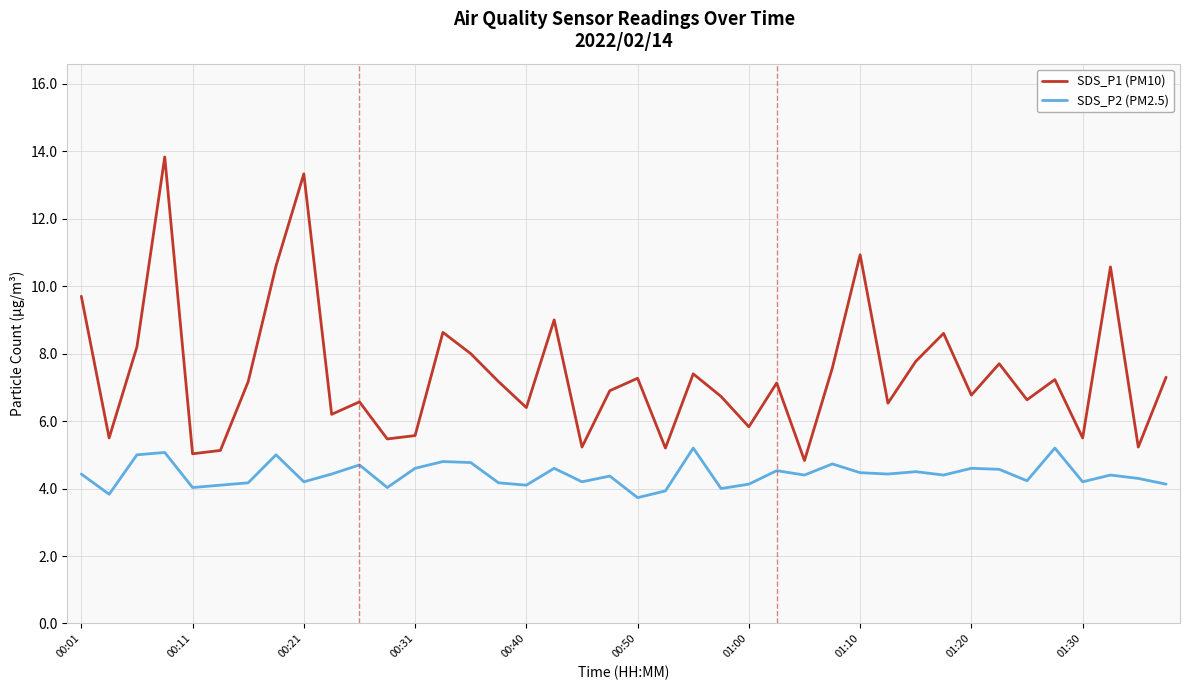

What is the minimum value shown in the chart?

3.7